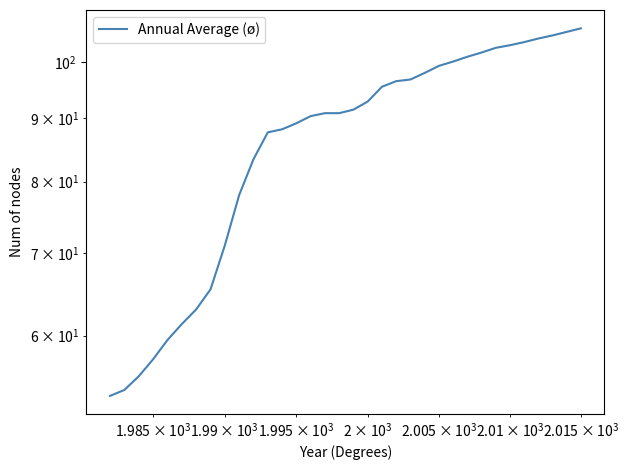

The chart shows a value of 53.3 at 22. True or false?

False